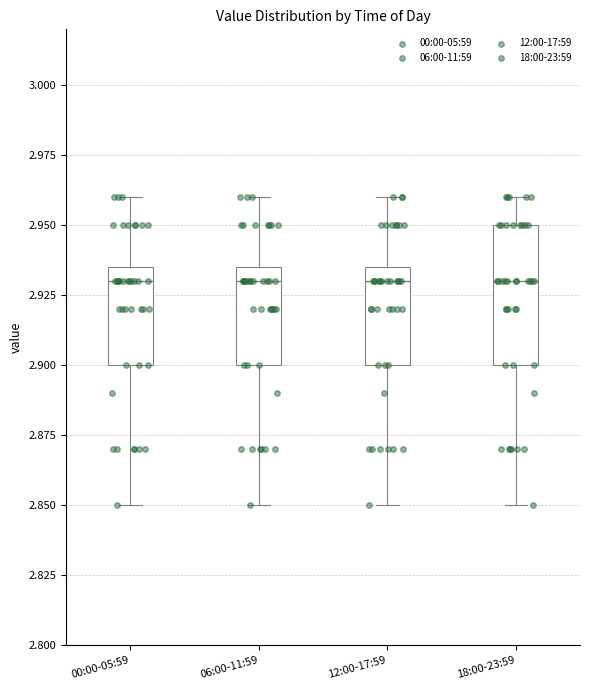

Reading left to right, transcribe this box plot: for each box, give where its median line is, the range the box spans, and where its two whiskers end, as read against the y-axis. The values are not printed on the chart, so give them approximately, as read against the axis.

00:00-05:59: median 2.930, box 2.900 to 2.935, whiskers 2.850 to 2.960
06:00-11:59: median 2.930, box 2.900 to 2.935, whiskers 2.850 to 2.960
12:00-17:59: median 2.930, box 2.900 to 2.935, whiskers 2.850 to 2.960
18:00-23:59: median 2.930, box 2.900 to 2.950, whiskers 2.850 to 2.960